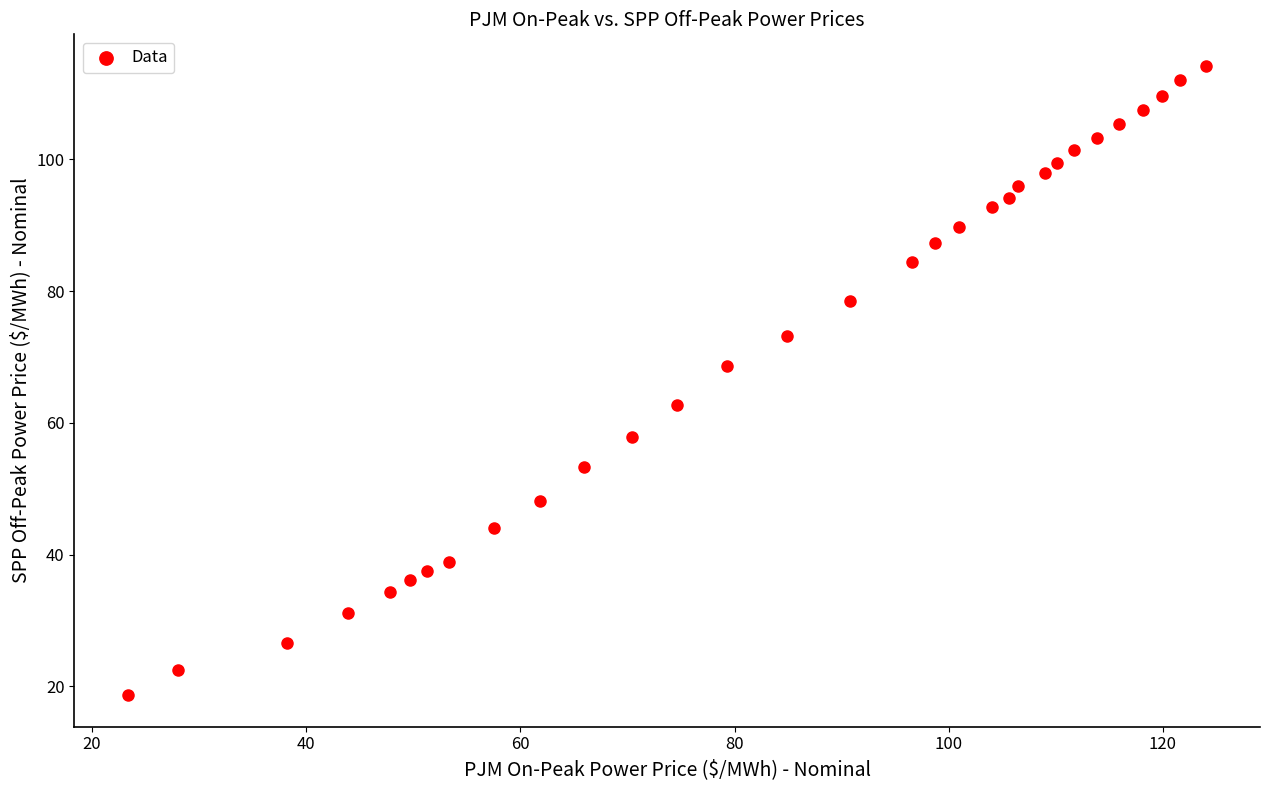

What is the range of X values (max minus min)?

100.6